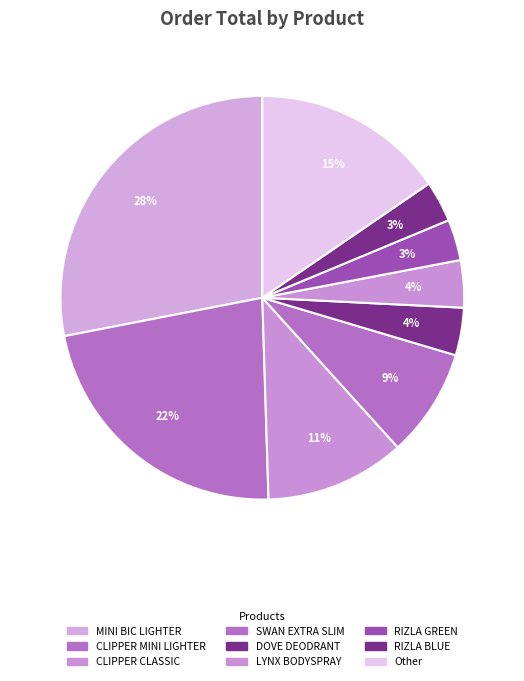

Does any single category account for the majority?

No